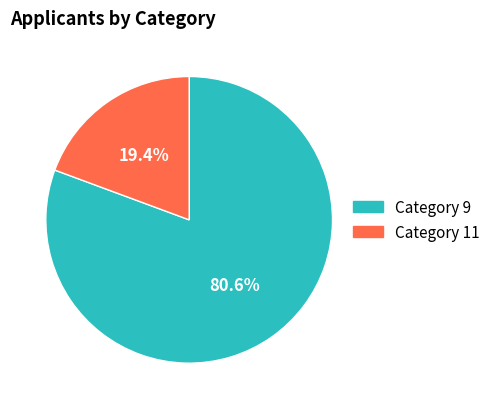

Is there any slice that represents more than half of the pie?

Yes